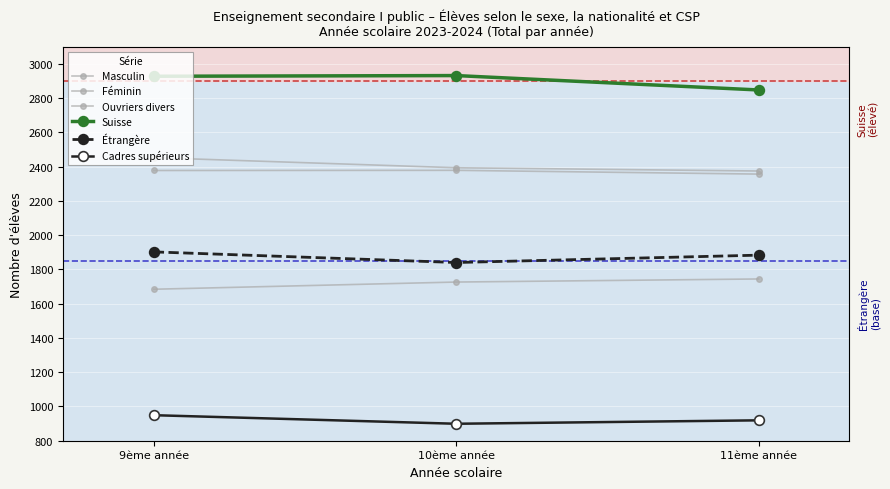

What position from the left is 9ème année?

1